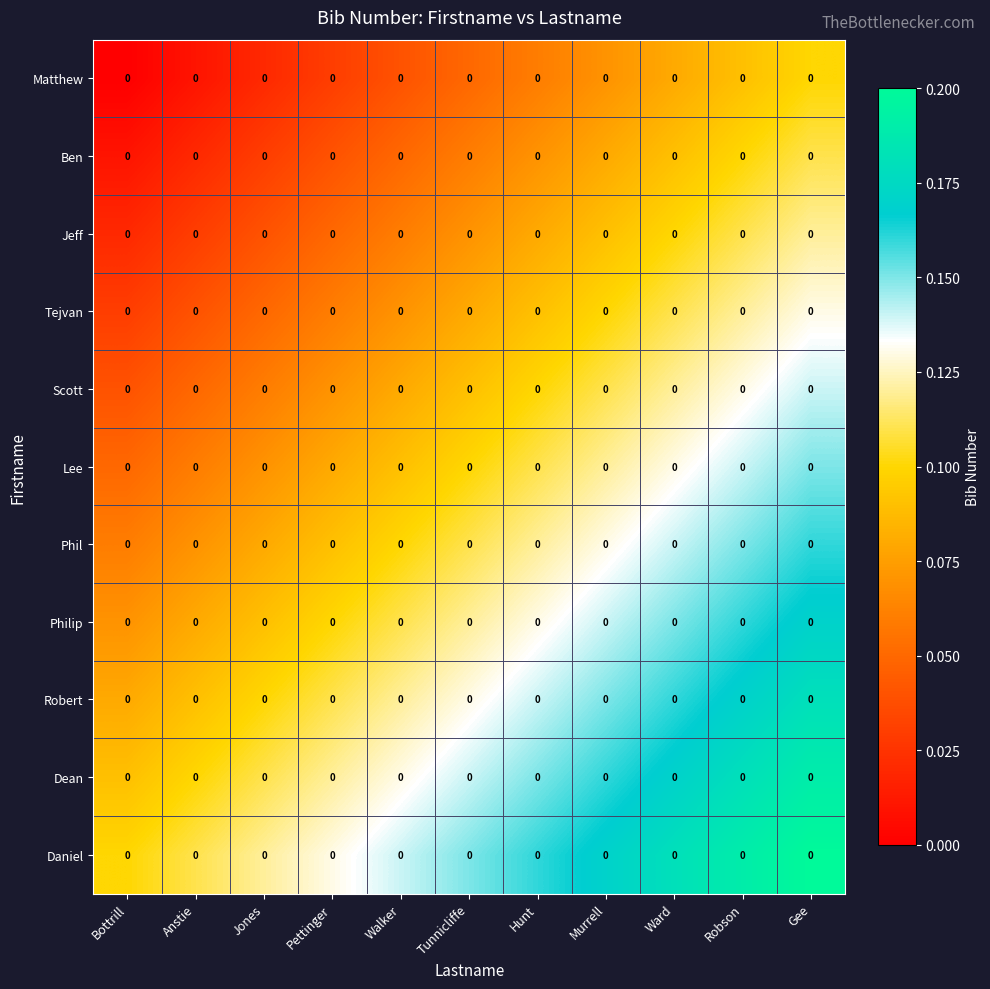

What is the spread (max minus min) of values at Pettinger?

0.1